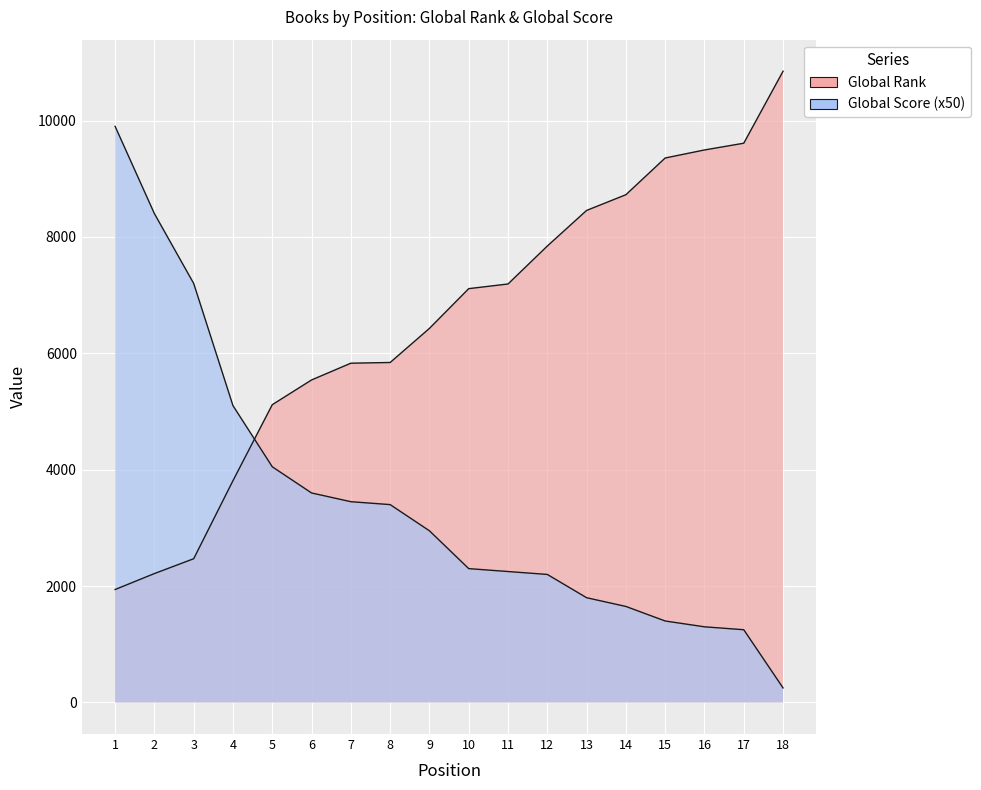

After their last crossing, which series has the higher values: Global Rank or Global Score?

Global Rank